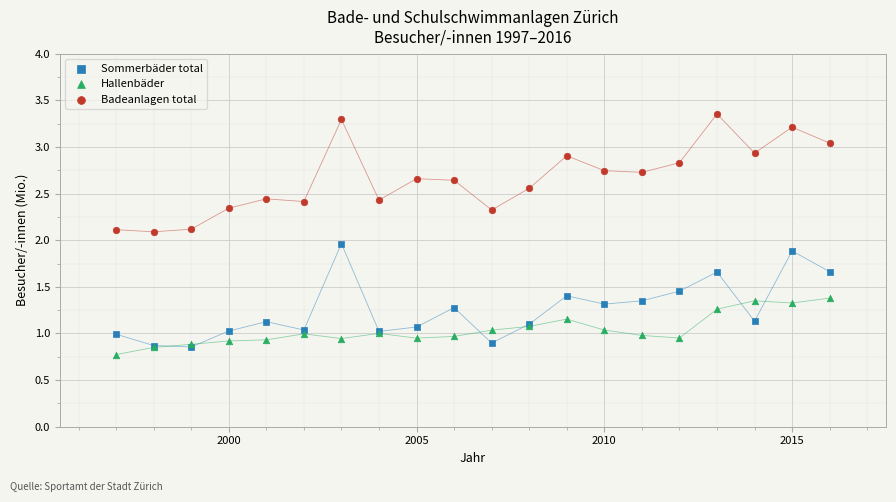

What are all the series names shown in the legend?

Sommerbäder total, Hallenbäder, Badeanlagen total